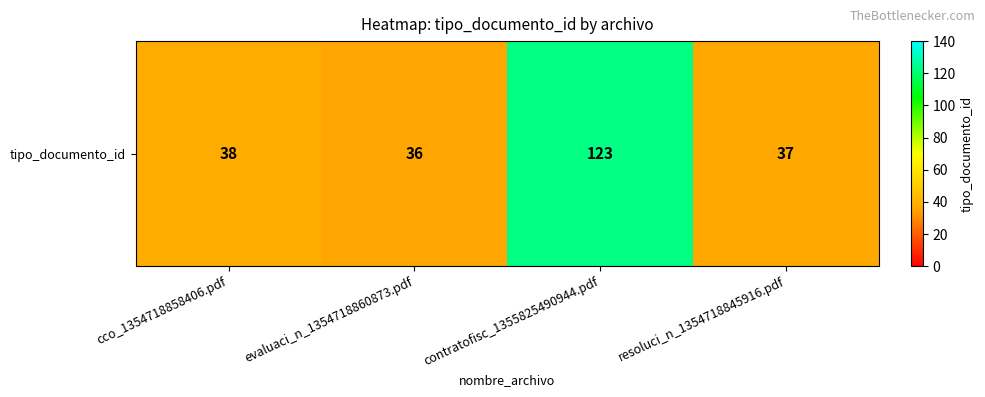

List the labels in order of value, smallest first.

evaluaci_n_1354718860873.pdf, resoluci_n_1354718845916.pdf, cco_1354718858406.pdf, contratofisc_1355825490944.pdf